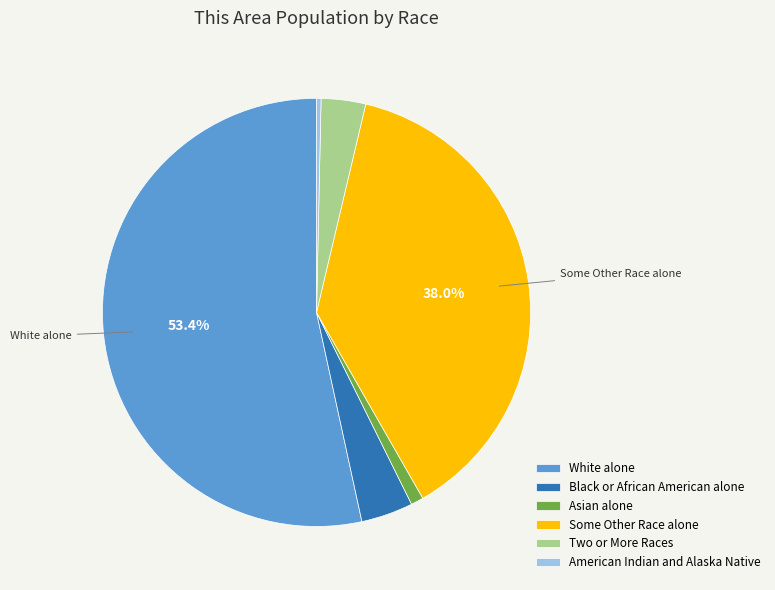

Does Two or More Races represent more than half of the total?

No